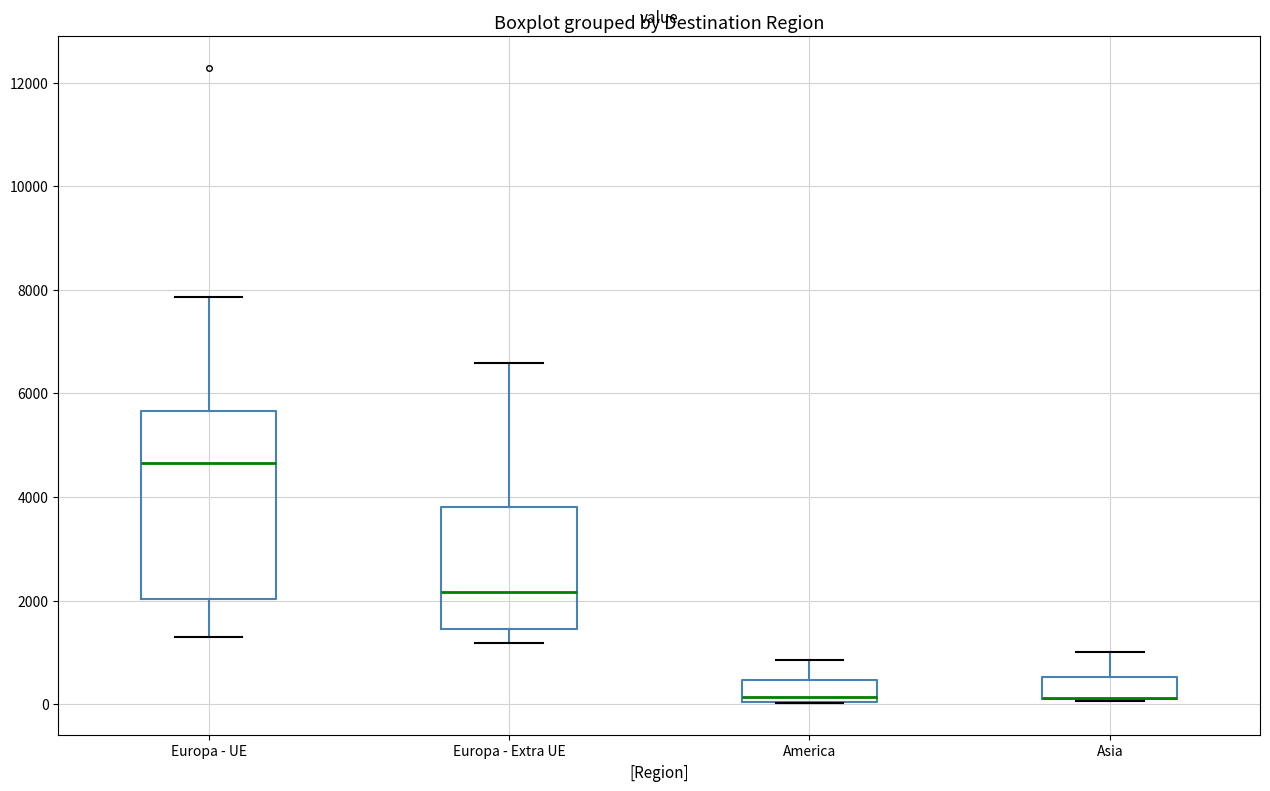

Reading left to right, read every box against the y-axis: the position of its median line, the range the box covers, and the ends of its whiskers. The values are not printed on the chart, so give them approximately, as read against the axis.

Europa - UE: median 4600, box 2000 to 5600, whiskers 1200 to 7800
Europa - Extra UE: median 2200, box 1400 to 3800, whiskers 1200 to 6600
America: median 200, box 0 to 400, whiskers 0 to 800
Asia: median 200 (drawn on the box's lower edge), box 0 to 600, whiskers 0 to 1000